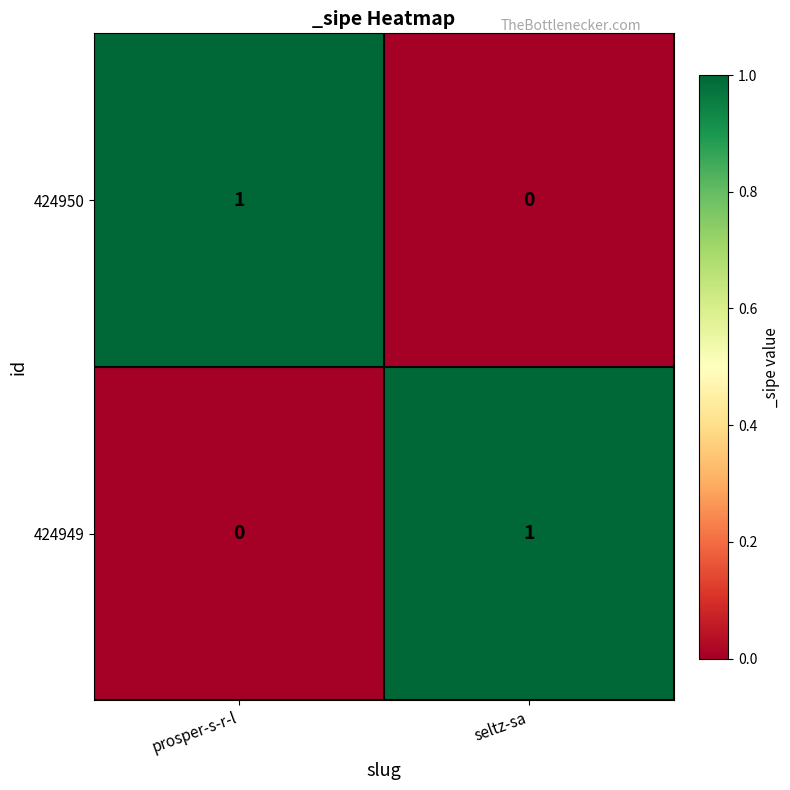

How many values in 424950 are above zero?

1